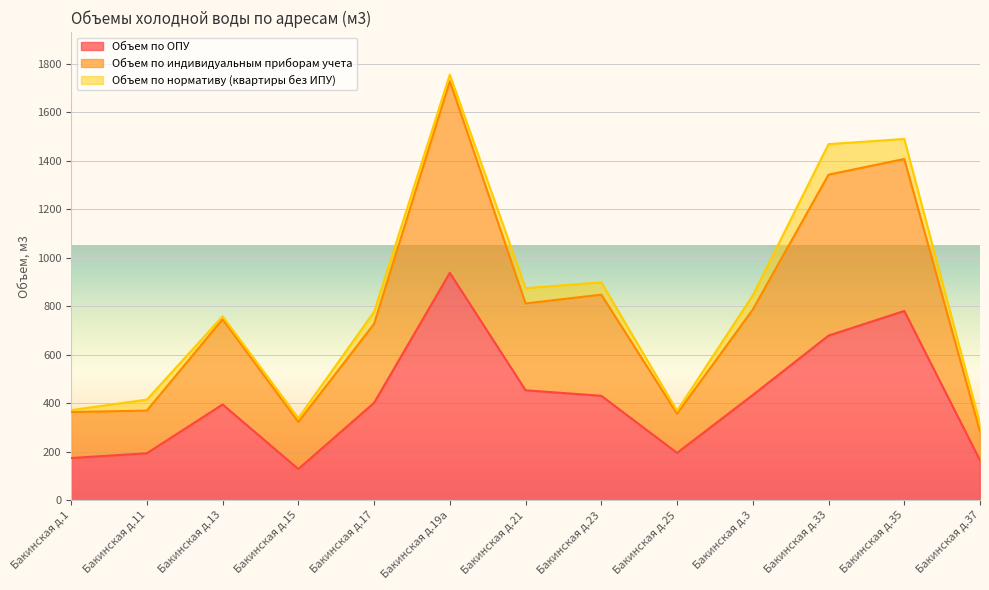

What are all the series names shown in the legend?

Объем по ОПУ, Объем по индивидуальным приборам учета, Объем по нормативу (квартиры без ИПУ)